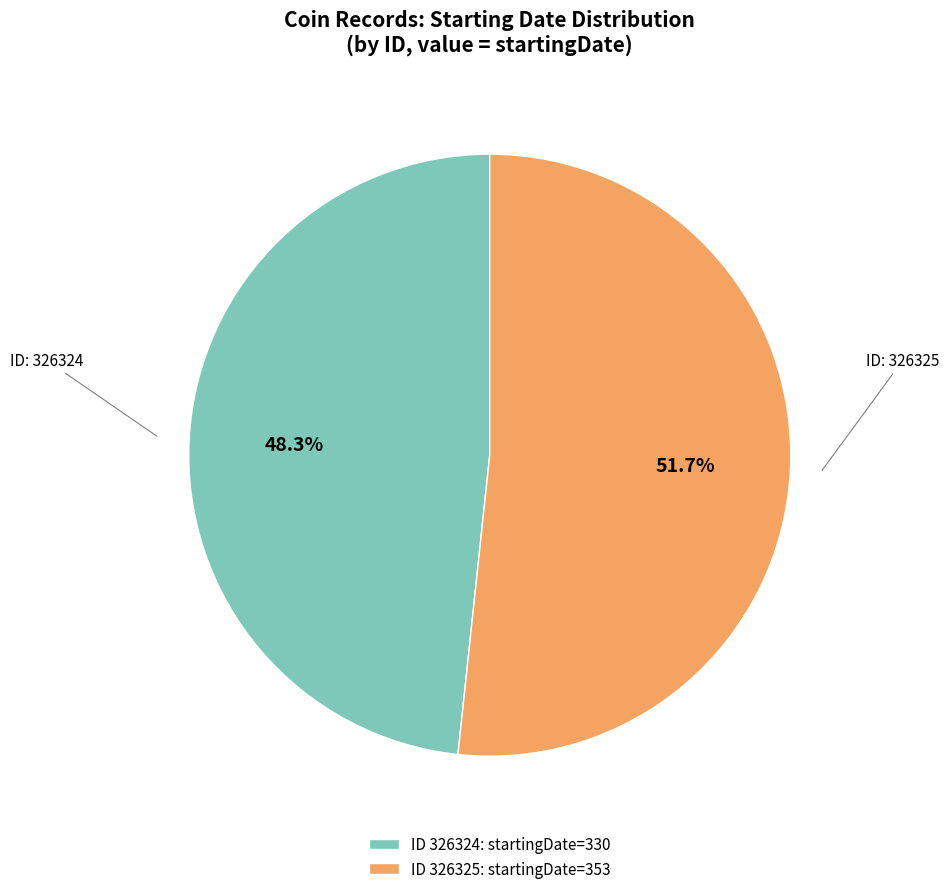

Count the number of slices in the pie.

2